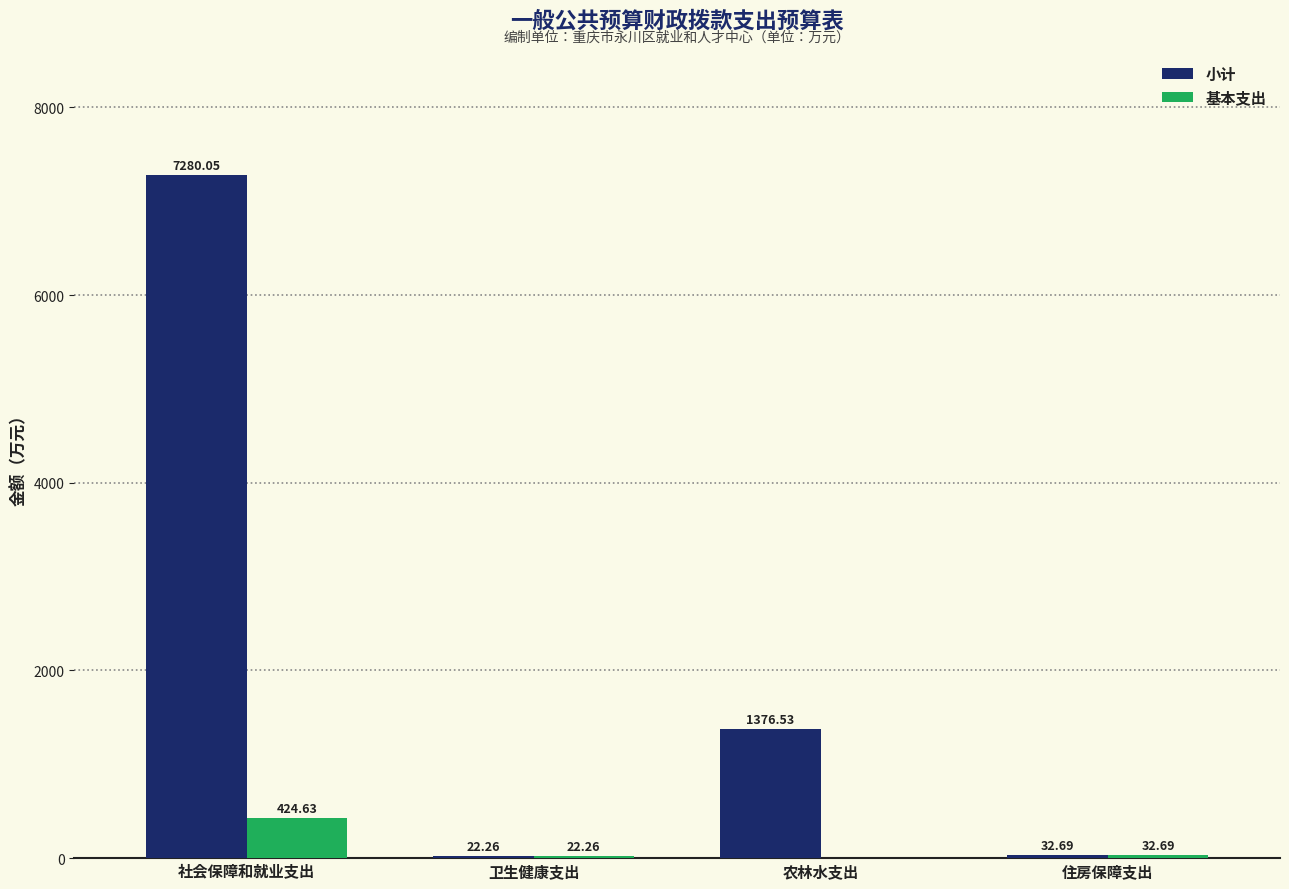

What is the total value across all series at 卫生健康支出?

44.5